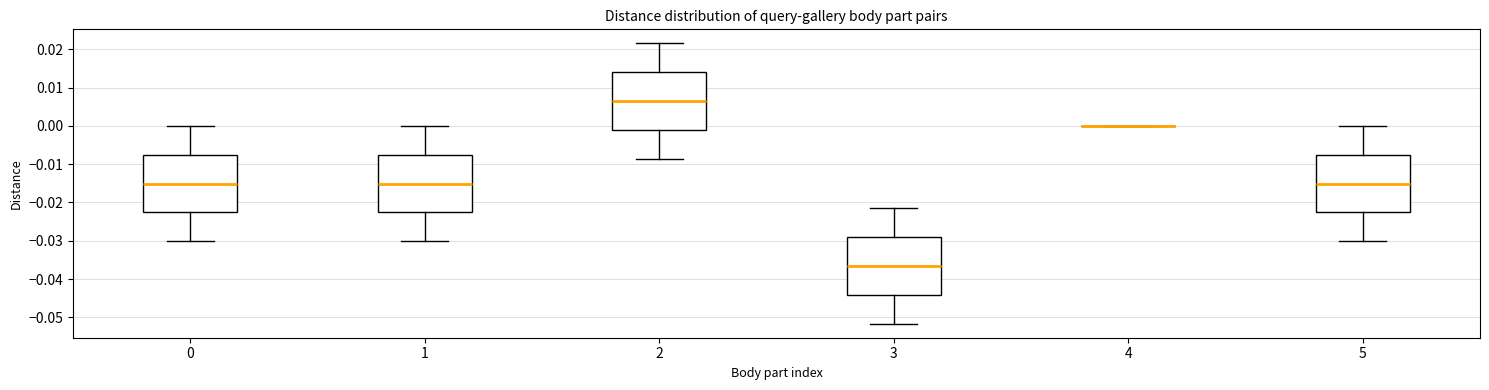

Reading left to right, transcribe this box plot: for each box, give where its median line is, the range the box spans, and where its two whiskers end, as read against the y-axis. The values are not printed on the chart, so give them approximately, as read against the axis.

0: median -0.015, box -0.023 to -0.008, whiskers -0.030 to 0.000
1: median -0.015, box -0.023 to -0.008, whiskers -0.030 to 0.000
2: median 0.006, box -0.001 to 0.014, whiskers -0.009 to 0.022
3: median -0.037, box -0.044 to -0.029, whiskers -0.052 to -0.022
4: box collapsed to a line at 0.000, whiskers 0.000 to 0.000
5: median -0.015, box -0.023 to -0.008, whiskers -0.030 to 0.000